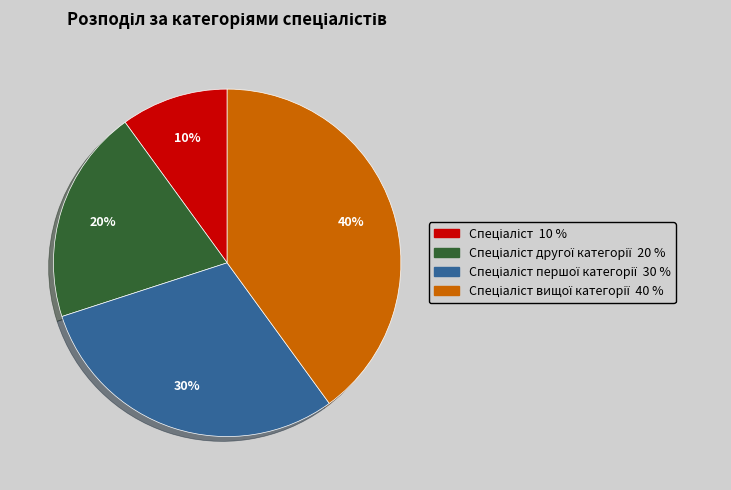

Is there any slice that represents more than half of the pie?

No